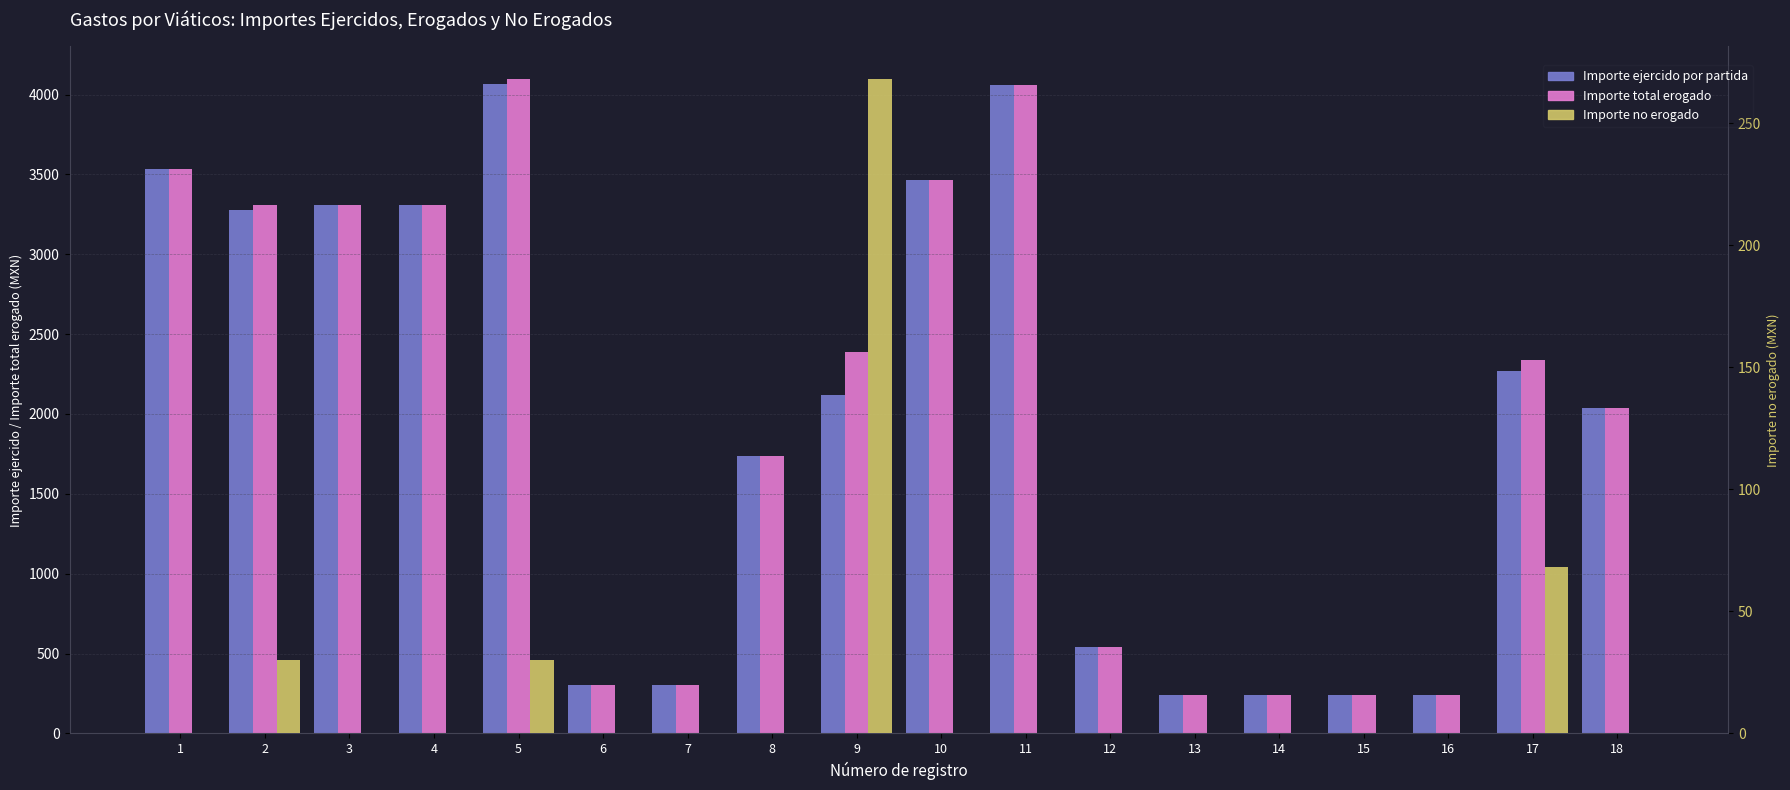

What is the value of the Importe ejercido por partida bar at the 13th from the left?

238